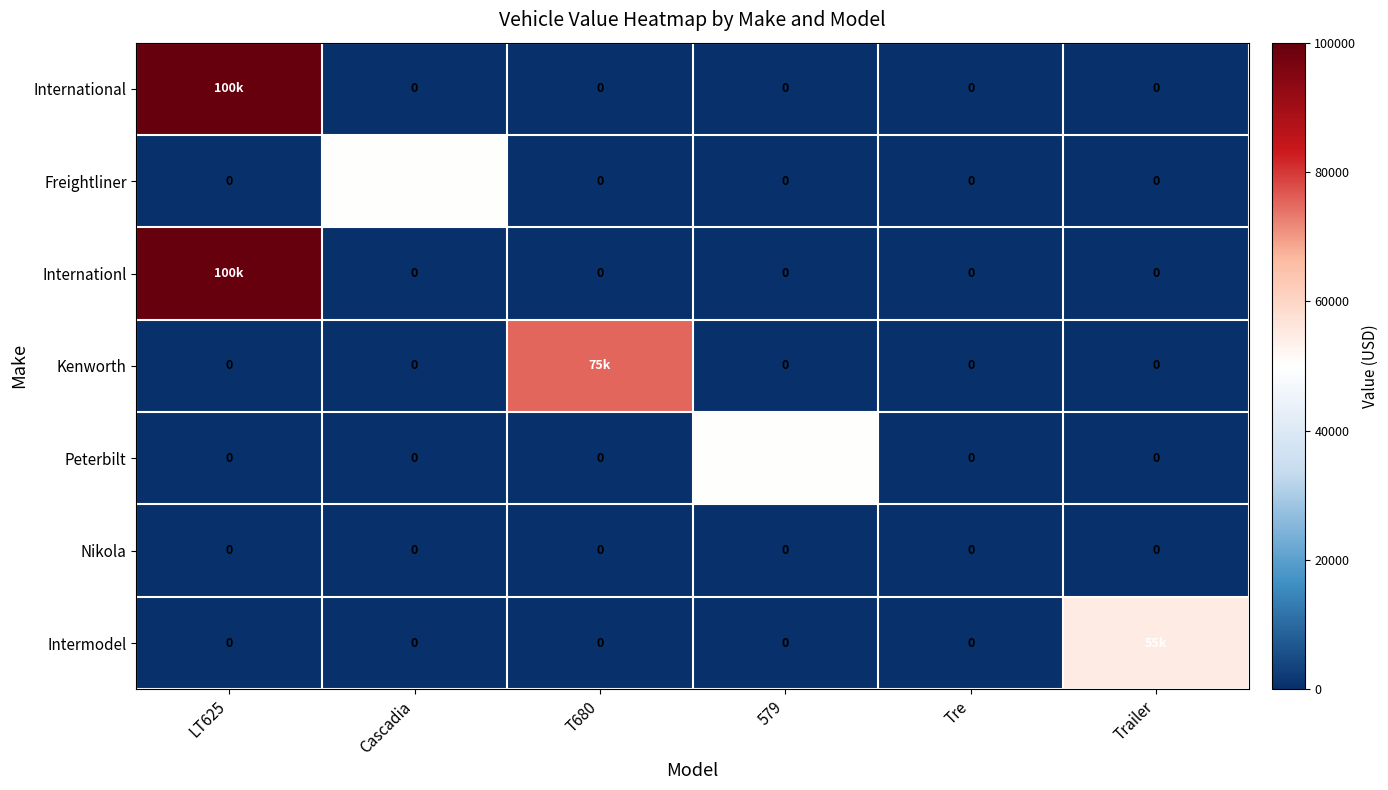

Is it true that Nikola equals 0 at T680?

True